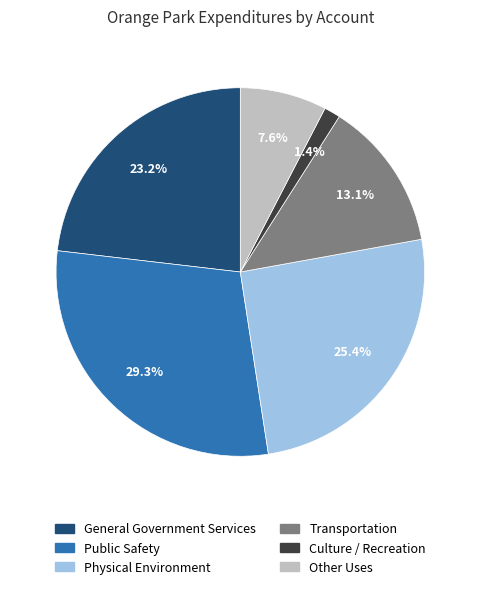

To the nearest percent, what is the combined percentage of Other Uses and Public Safety?

37%